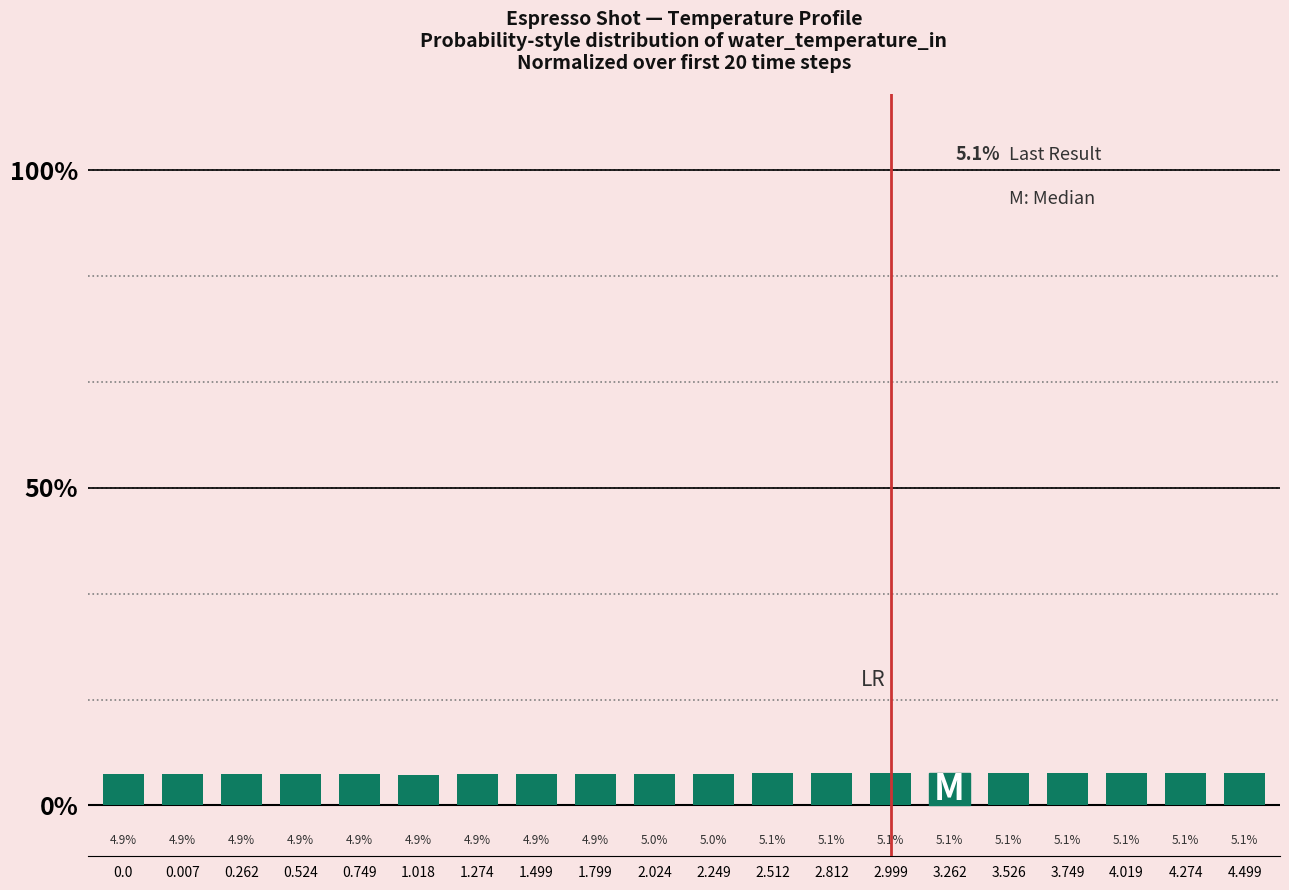

Where is the data nearest to the value 4?

1.018